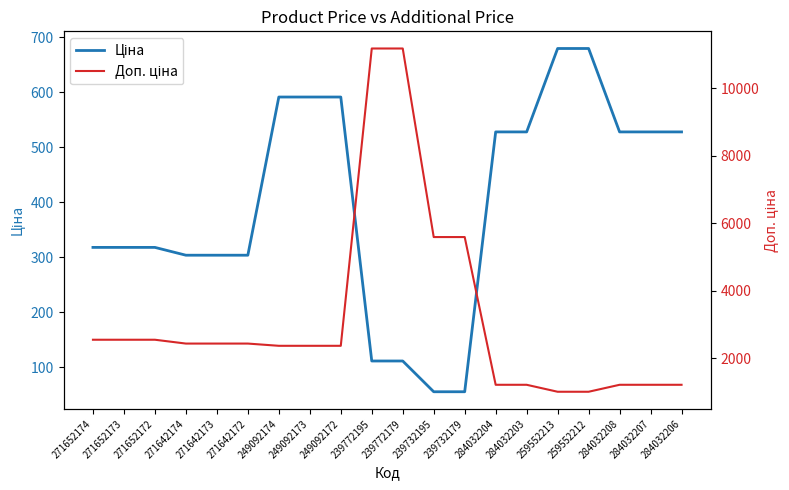

True or false: Доп. ціна has a value of 2366.5 at 249092172.

True